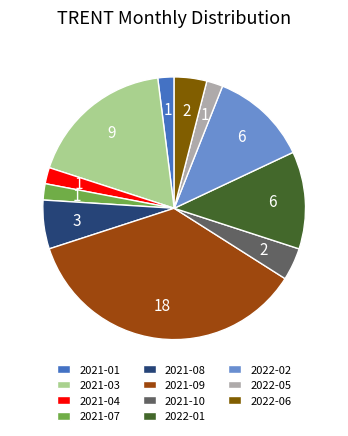

Count the number of slices in the pie.

11